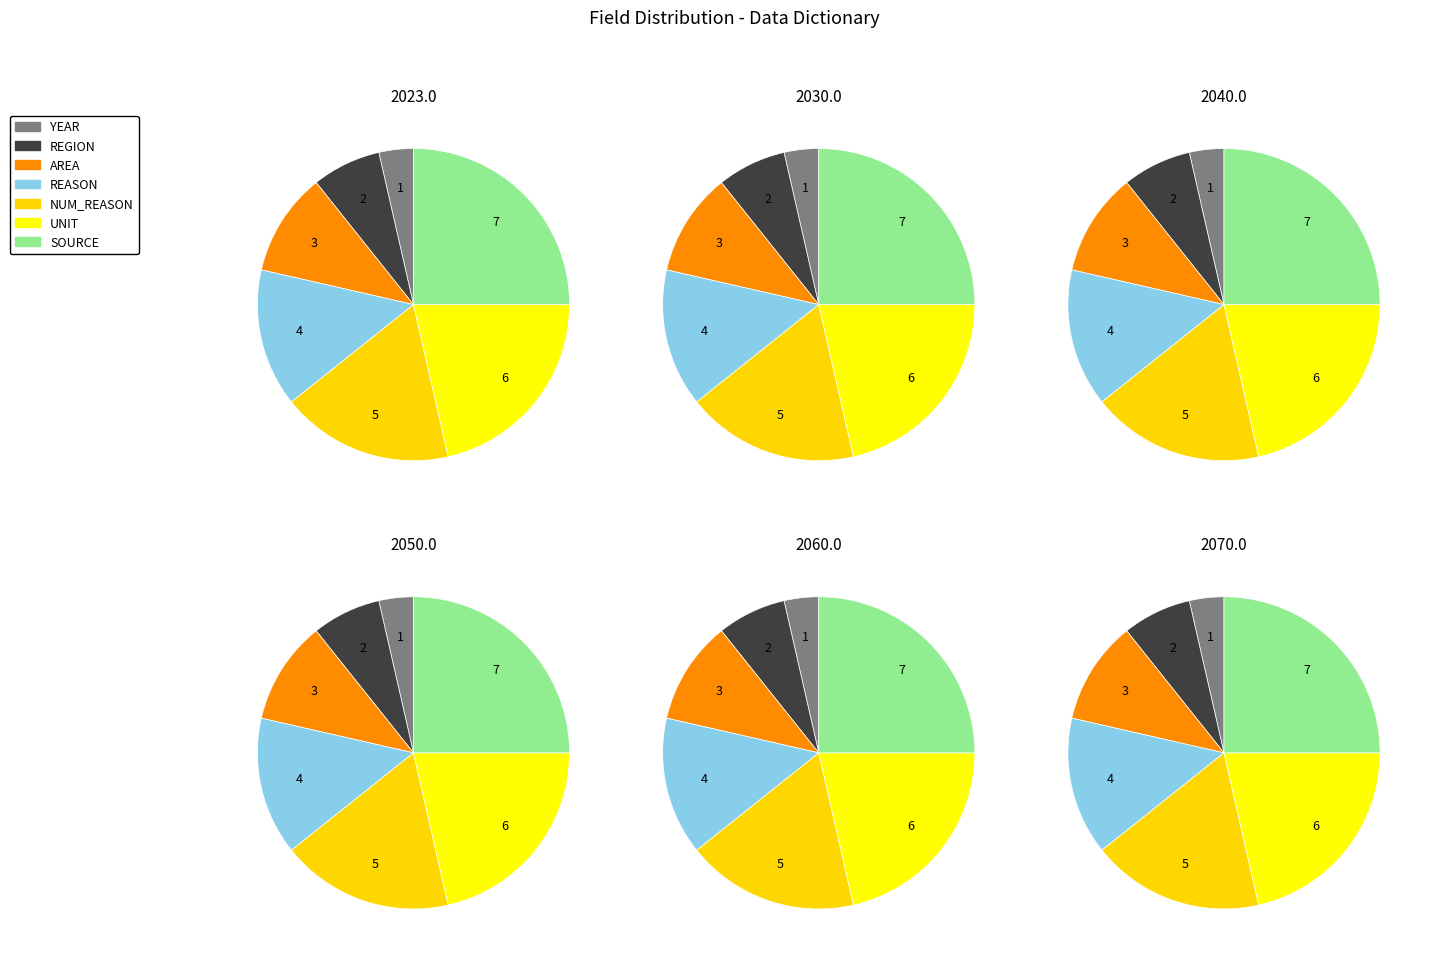

Does any single category account for the majority?

No